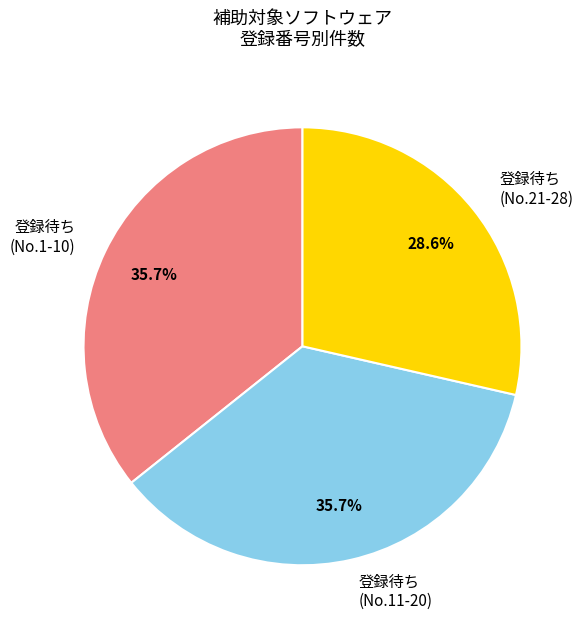

Is the sum of 登録待ち (No.1-10) and 登録待ち (No.21-28) greater than half?

Yes